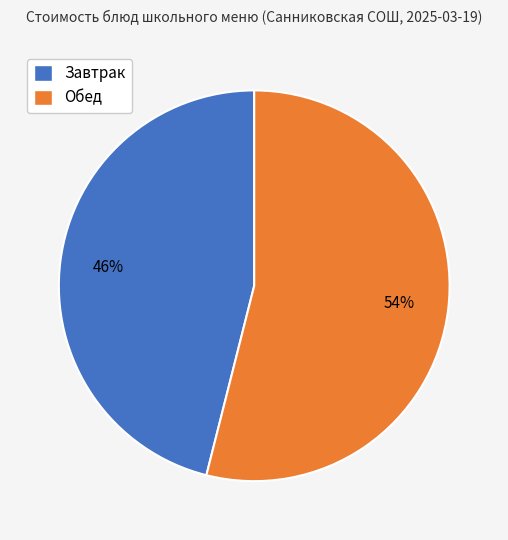

To the nearest percent, what is the difference between the largest and smallest slice percentages?

8%